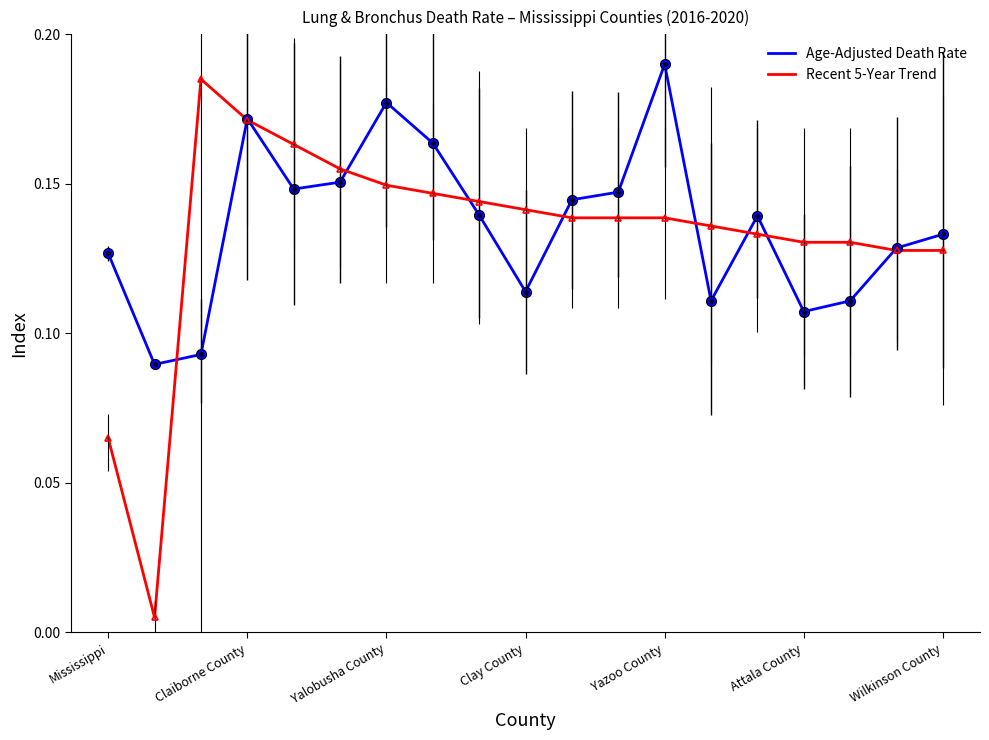

Which series has the largest range (max minus min)?

Recent 5-Year Trend